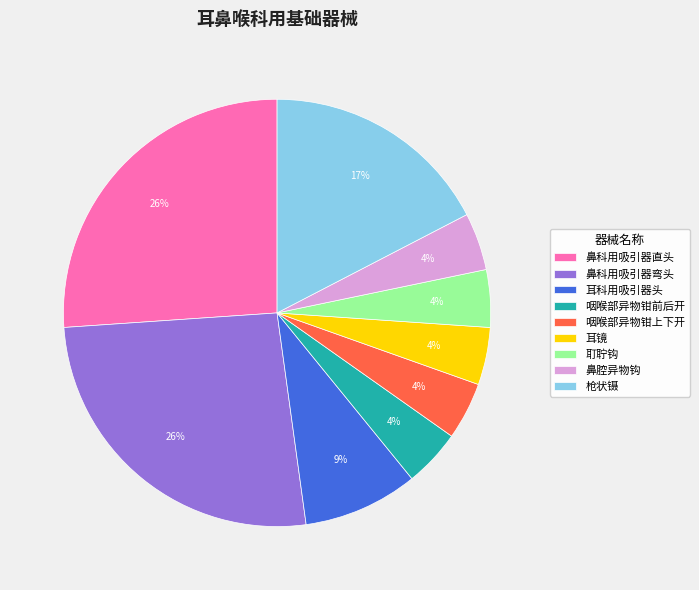

The 耵聍钩 slice represents 4% of the pie. True or false?

True